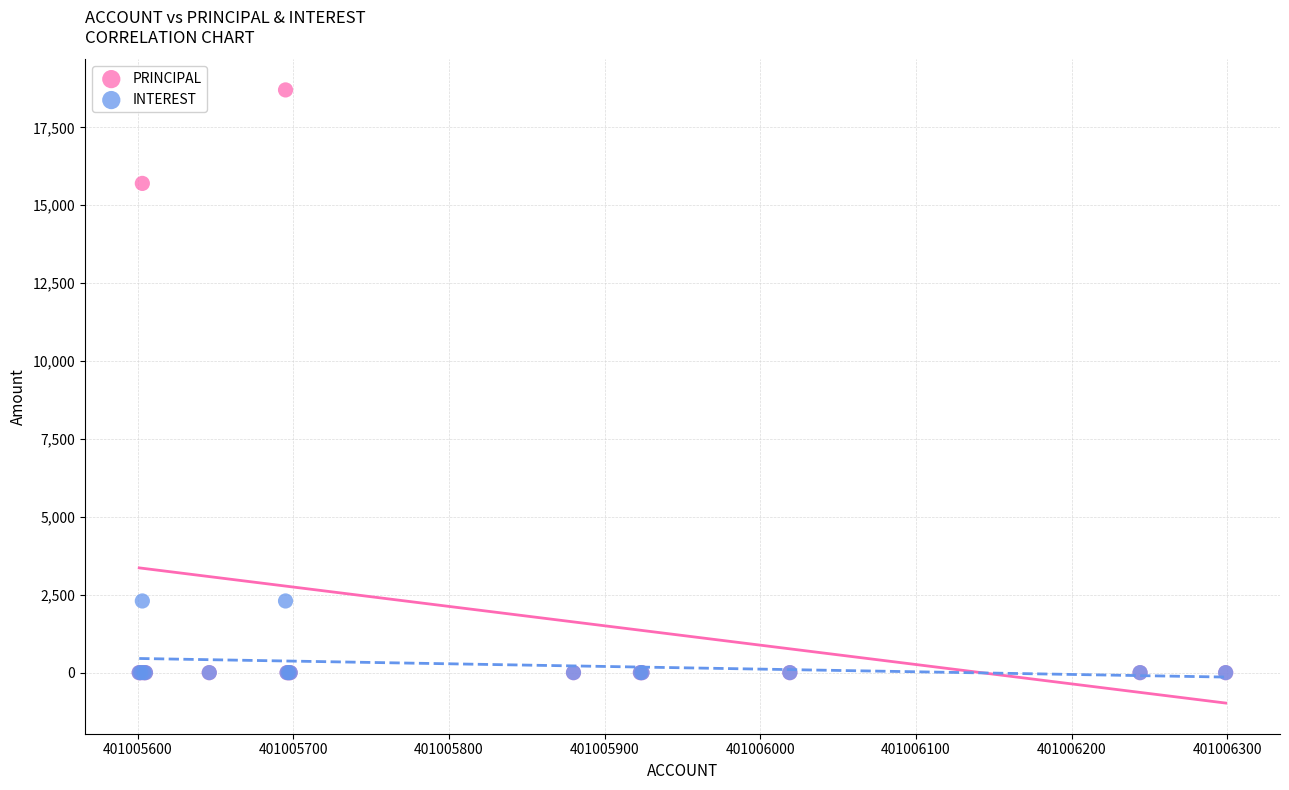

Across all series, what Y value is closest to 9350?

15700